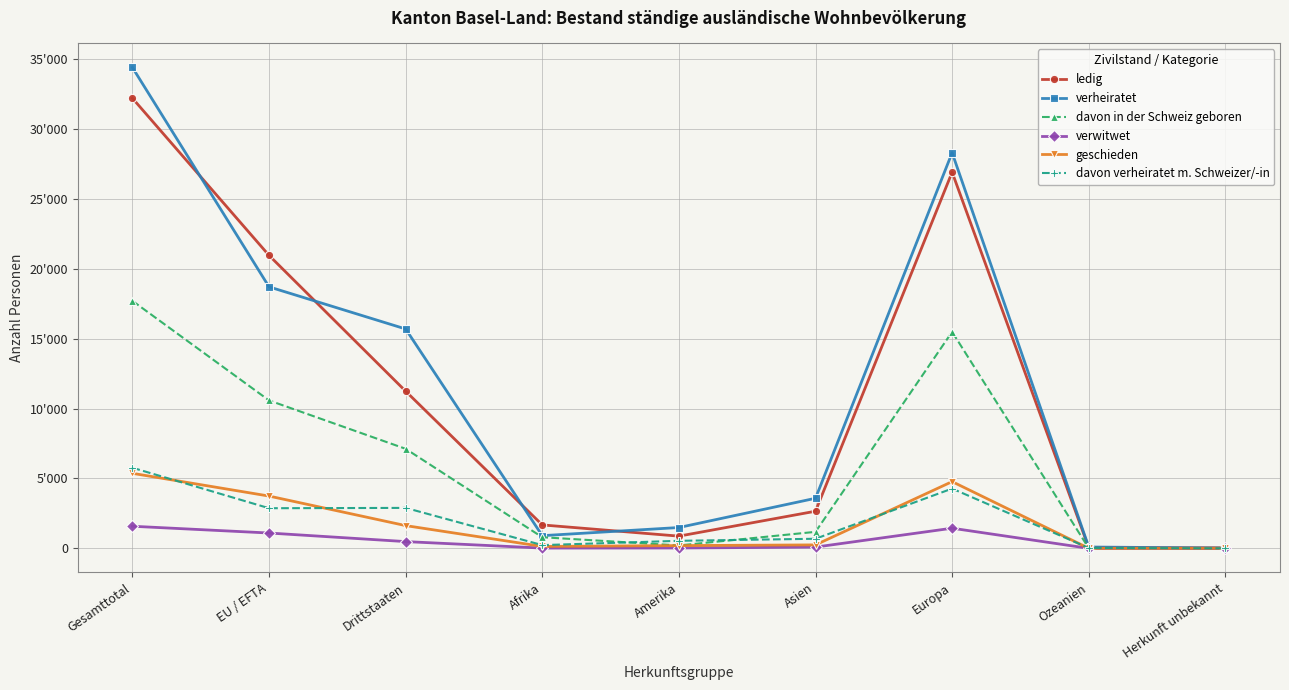

True or false: verheiratet and davon in der Schweiz geboren intersect in this chart.

False